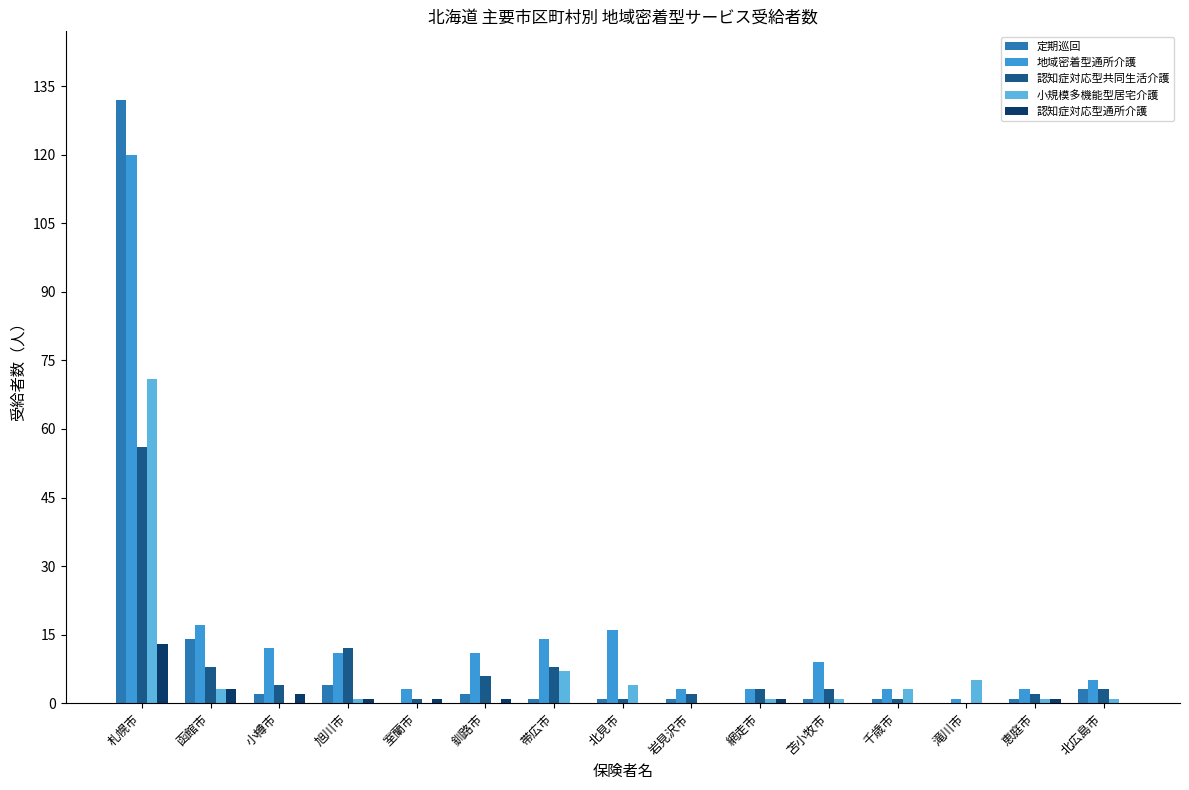

Is it true that 認知症対応型共同生活介護 equals 13 at 帯広市?

False